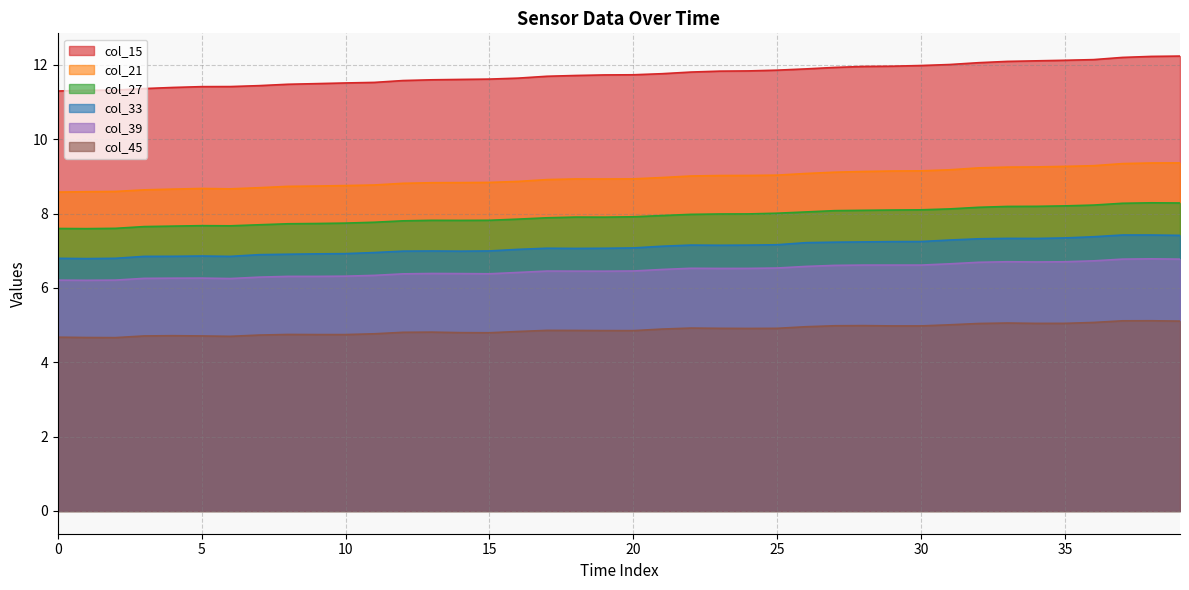

Reading left to right, what are all the values shown in this chart?

col_15: 11.3	11.3	11.3	11.4	11.4	11.4	11.4	11.4	11.5	11.5	11.5	11.5	11.6	11.6	11.6	11.6	11.6	11.7	11.7	11.7	11.7	11.8	11.8	11.8	11.8	11.9	11.9	11.9	12.0	12.0	12.0	12.0	12.1	12.1	12.1	12.1	12.1	12.2	12.2	12.2
col_21: 8.6	8.6	8.6	8.6	8.7	8.7	8.7	8.7	8.7	8.7	8.8	8.8	8.8	8.8	8.8	8.8	8.9	8.9	8.9	8.9	8.9	9.0	9.0	9.0	9.0	9.0	9.1	9.1	9.1	9.1	9.1	9.2	9.2	9.2	9.3	9.3	9.3	9.3	9.4	9.4
col_27: 7.6	7.6	7.6	7.6	7.7	7.7	7.7	7.7	7.7	7.7	7.7	7.8	7.8	7.8	7.8	7.8	7.8	7.9	7.9	7.9	7.9	7.9	8.0	8.0	8.0	8.0	8.0	8.1	8.1	8.1	8.1	8.1	8.2	8.2	8.2	8.2	8.2	8.3	8.3	8.3
col_33: 6.8	6.8	6.8	6.8	6.8	6.9	6.8	6.9	6.9	6.9	6.9	7.0	7.0	7.0	7.0	7.0	7.0	7.1	7.1	7.1	7.1	7.1	7.2	7.1	7.2	7.2	7.2	7.2	7.2	7.2	7.2	7.3	7.3	7.3	7.3	7.3	7.4	7.4	7.4	7.4
col_39: 6.2	6.2	6.2	6.3	6.3	6.3	6.3	6.3	6.3	6.3	6.3	6.3	6.4	6.4	6.4	6.4	6.4	6.5	6.5	6.4	6.5	6.5	6.5	6.5	6.5	6.5	6.6	6.6	6.6	6.6	6.6	6.6	6.7	6.7	6.7	6.7	6.7	6.8	6.8	6.8
col_45: 4.7	4.7	4.7	4.7	4.7	4.7	4.7	4.7	4.7	4.7	4.7	4.8	4.8	4.8	4.8	4.8	4.8	4.9	4.9	4.9	4.8	4.9	4.9	4.9	4.9	4.9	5.0	5.0	5.0	5.0	5.0	5.0	5.0	5.1	5.0	5.0	5.1	5.1	5.1	5.1